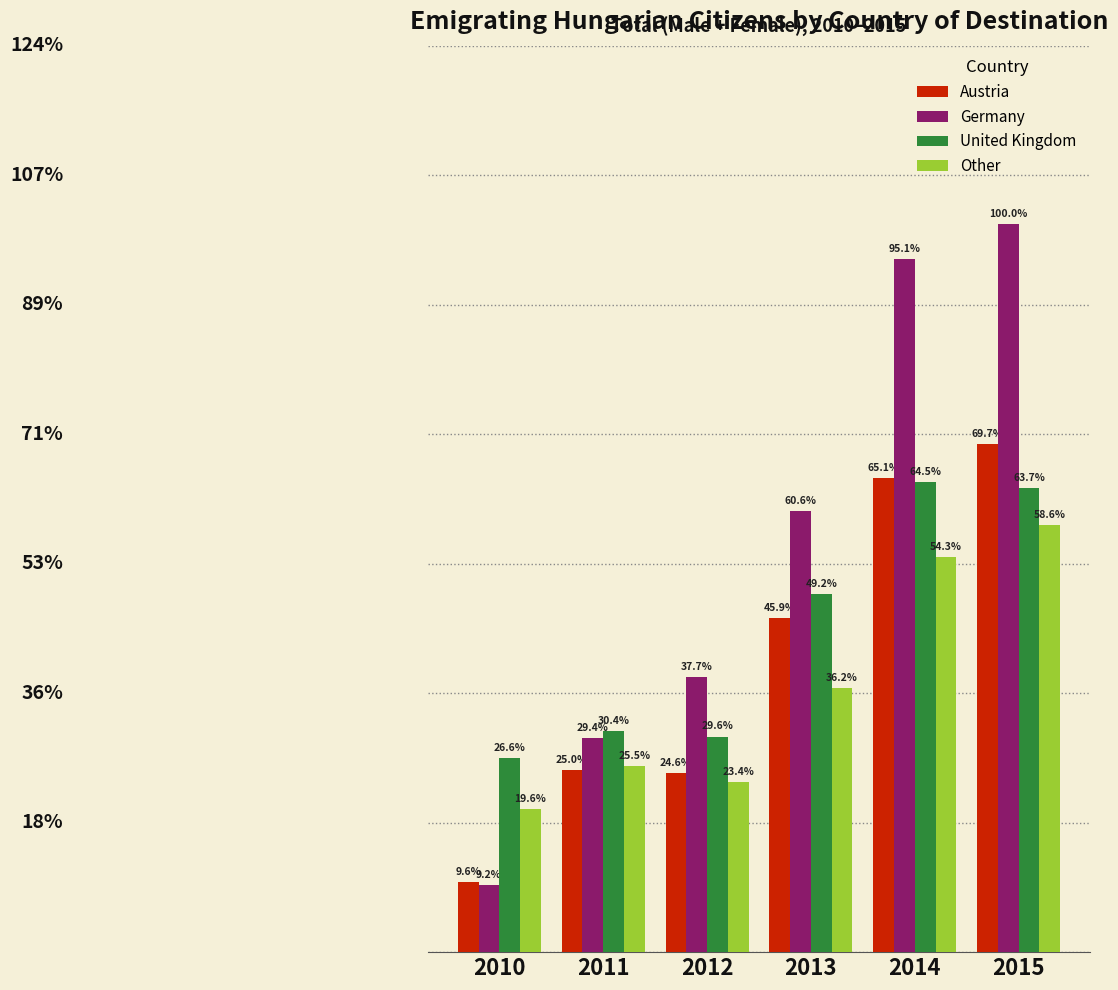

Reading left to right, extract all data points from this chart.

Austria: 1077	2814	2762	5159	7322	7843
Germany: 1038	3310	4243	6815	10699	11248
United Kingdom: 2996	3417	3328	5532	7260	7169
Other: 2207	2872	2631	4074	6104	6592